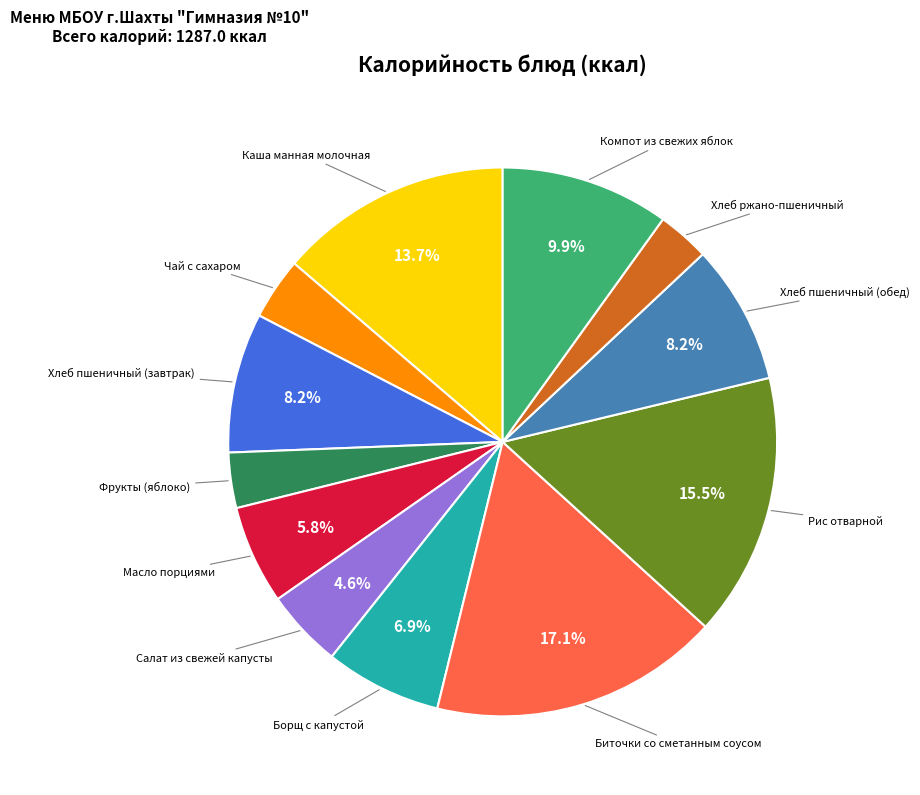

Does any single category account for the majority?

No